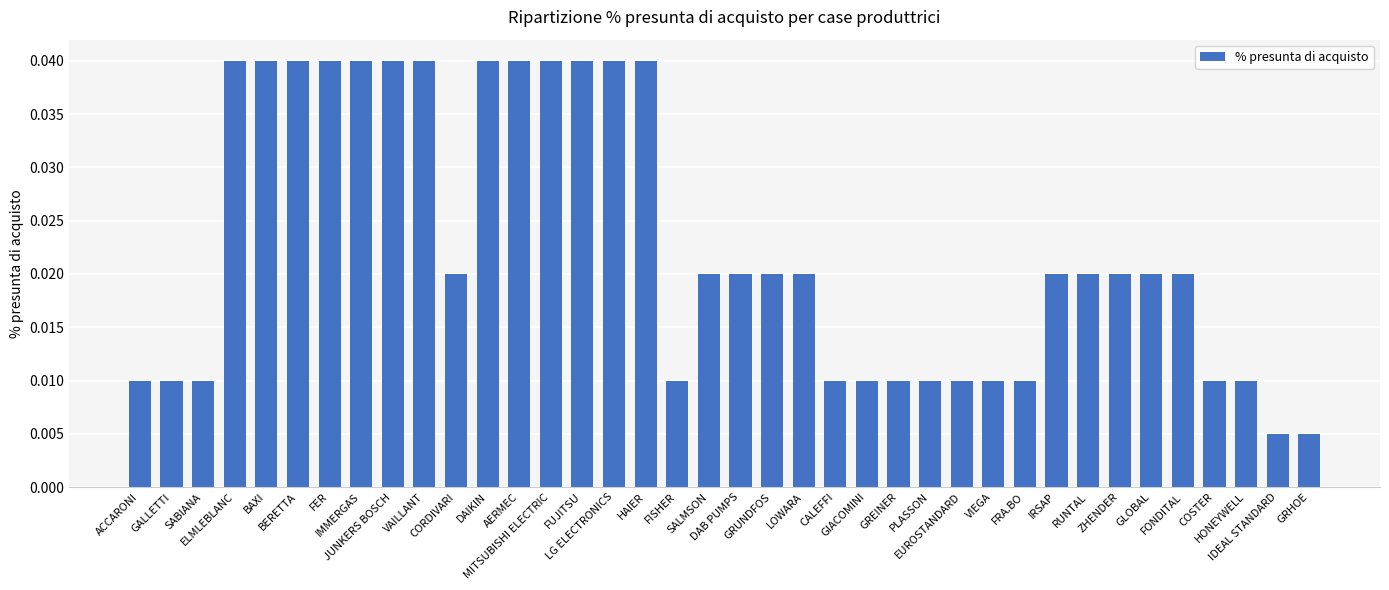

What is the sum of all values?

0.9